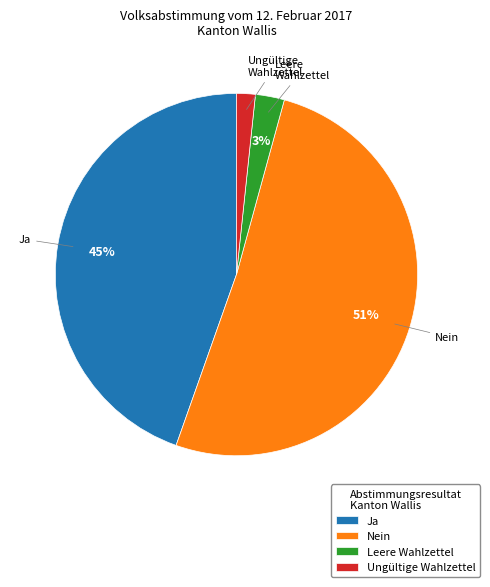

Approximately how many times larger is the value at Leere Wahlzettel compared to Nein?

0.1